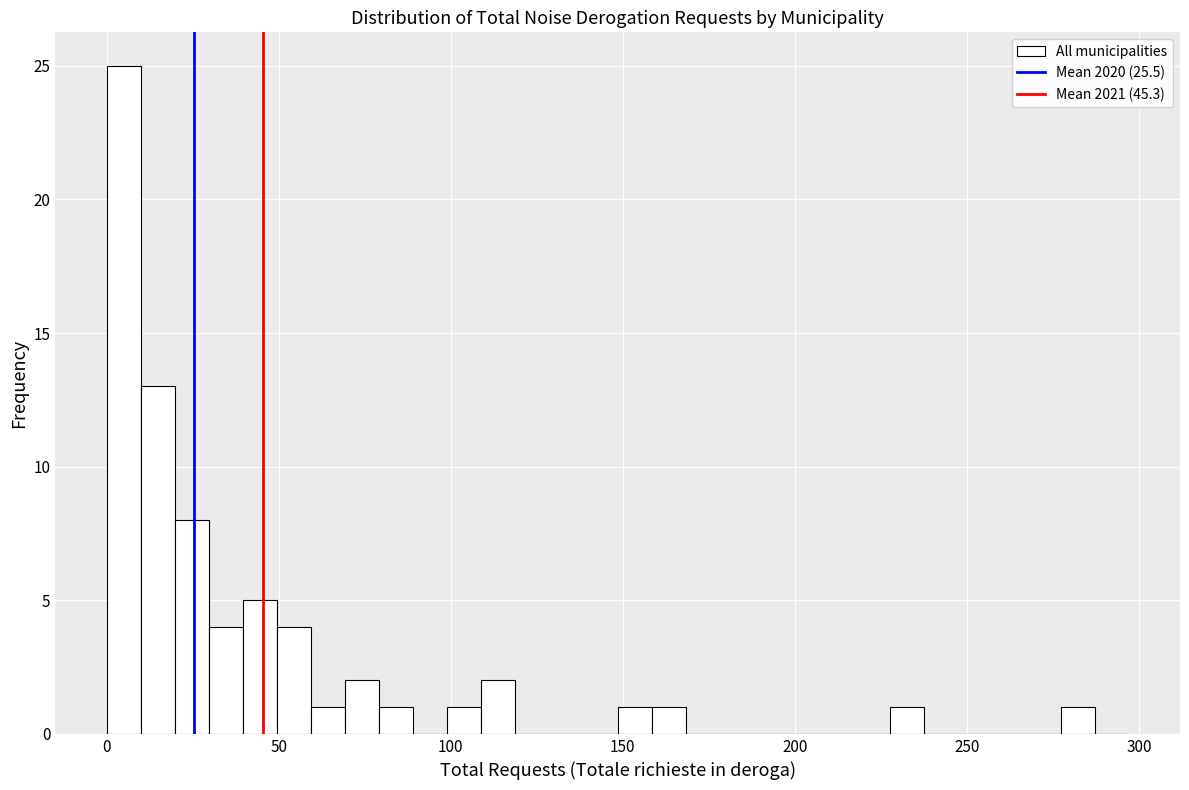

Around what value on the x-axis is the tallest bar? Give the approximate position of its centre, as read against the axis.

5